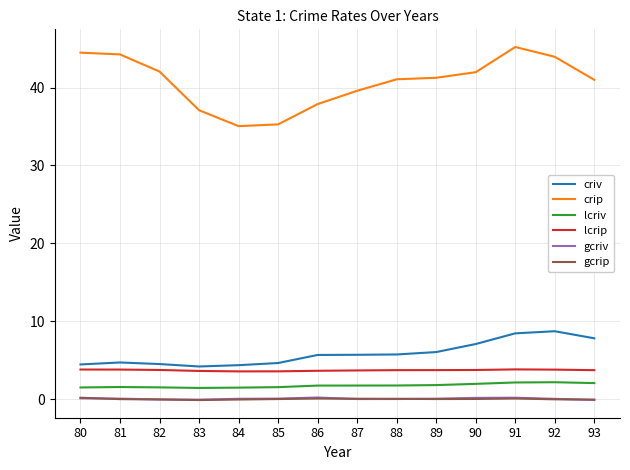

True or false: lcrip and gcrip intersect in this chart.

False